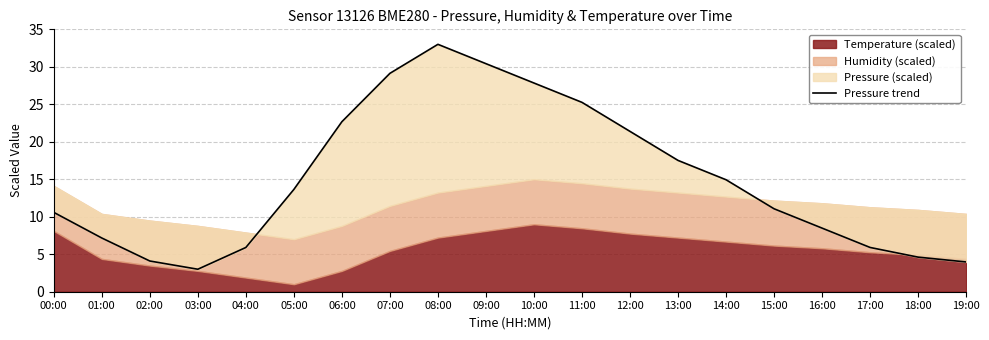

Is it true that the value at 15:00 is 16.1?

False